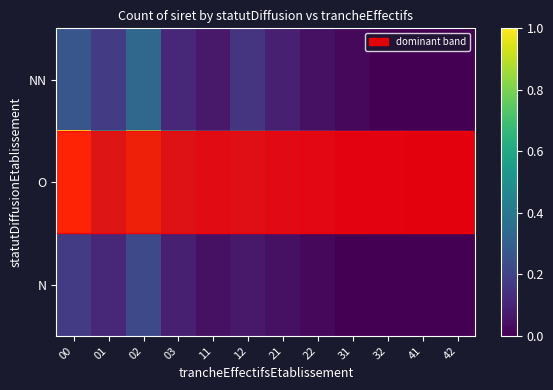

Reading left to right, list all the values displayed in this chart.

NN: 00=0.3	01=0.2	02=0.3	03=0.1	11=0.1	12=0.2	21=0.1	22=0.0	31=0.0	32=0.0	41=0.0	42=0.0
O: 00=1.0	01=0.5	02=0.8	03=0.4	11=0.2	12=0.3	21=0.2	22=0.1	31=0.1	32=0.0	41=0.0	42=0.0
N: 00=0.2	01=0.1	02=0.2	03=0.1	11=0.0	12=0.1	21=0.0	22=0.0	31=0.0	32=0.0	41=0.0	42=0.0